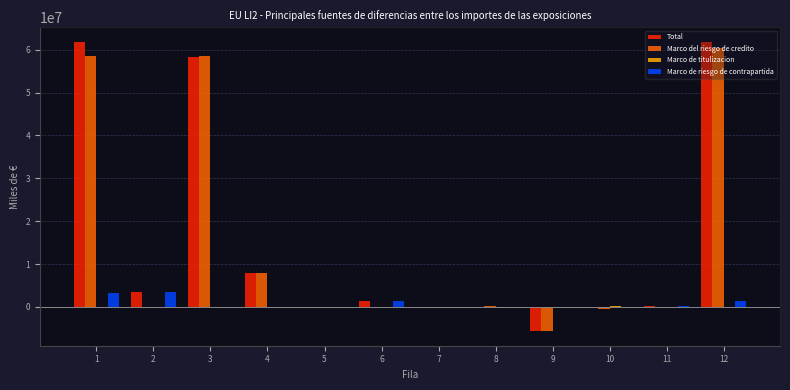

The value of Marco de riesgo de contrapartida at 12 is 1495612.6. True or false?

True